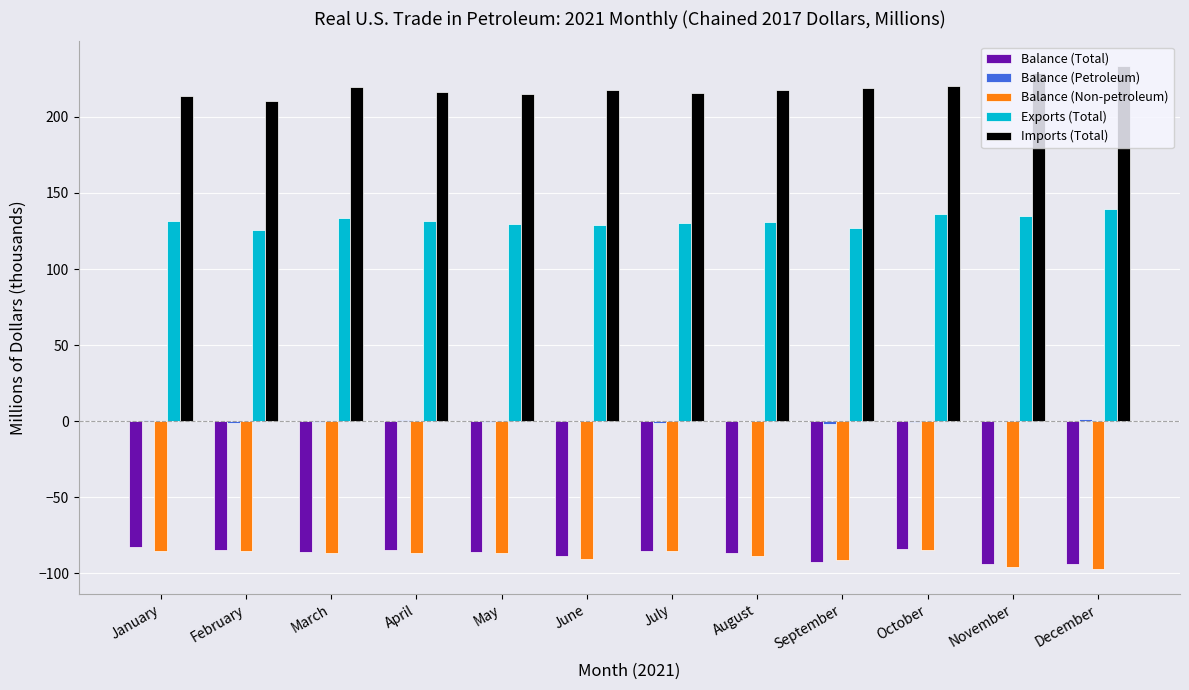

What is the greatest value displayed?

233.1